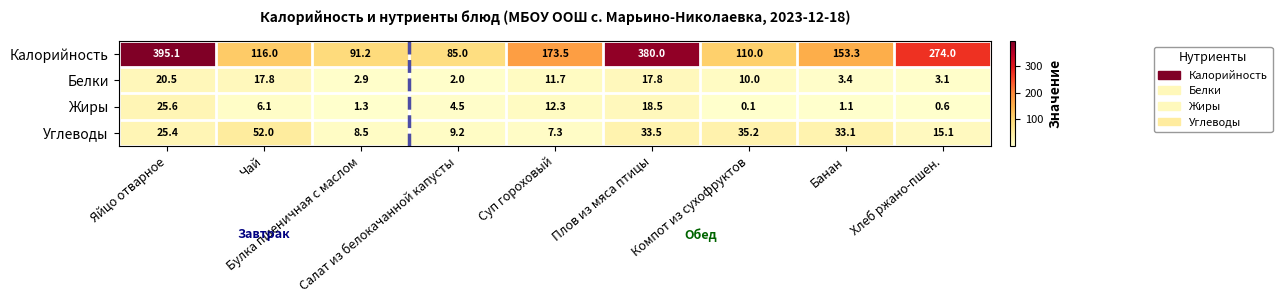

Which series has the largest range (max minus min)?

Калорийность